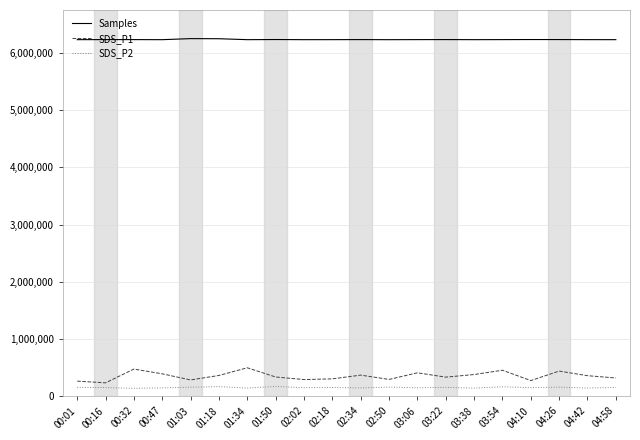

What is the maximum value for SDS_P1?

499763.6